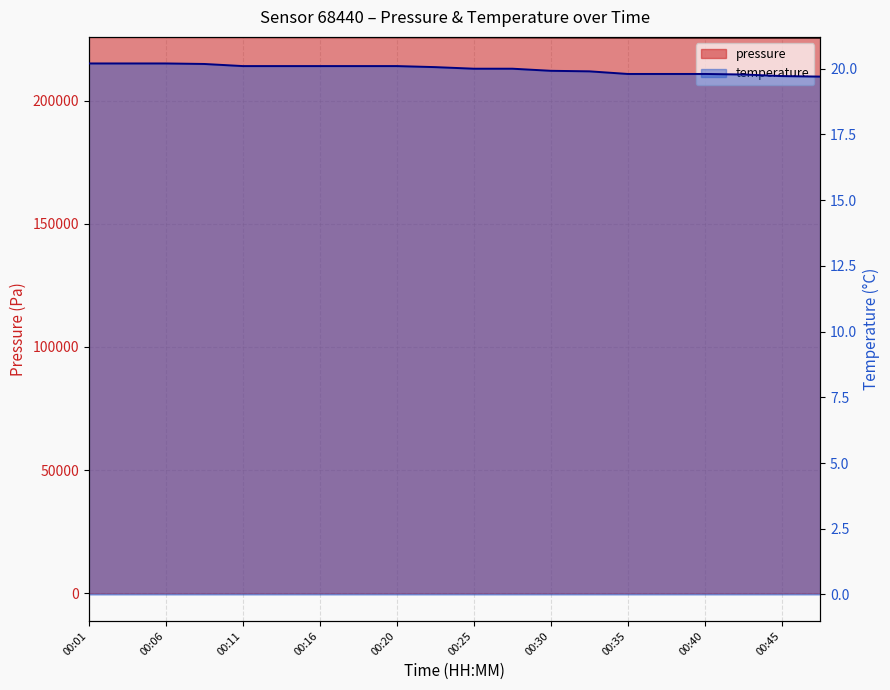

Which series changed the most between 00:11 and 00:47?

pressure